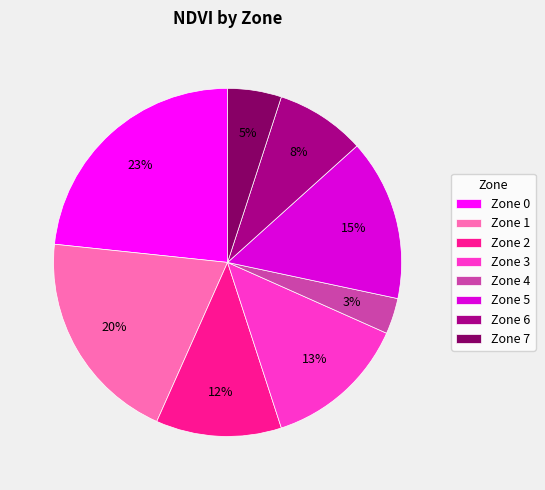

How many segments does this pie chart have?

8